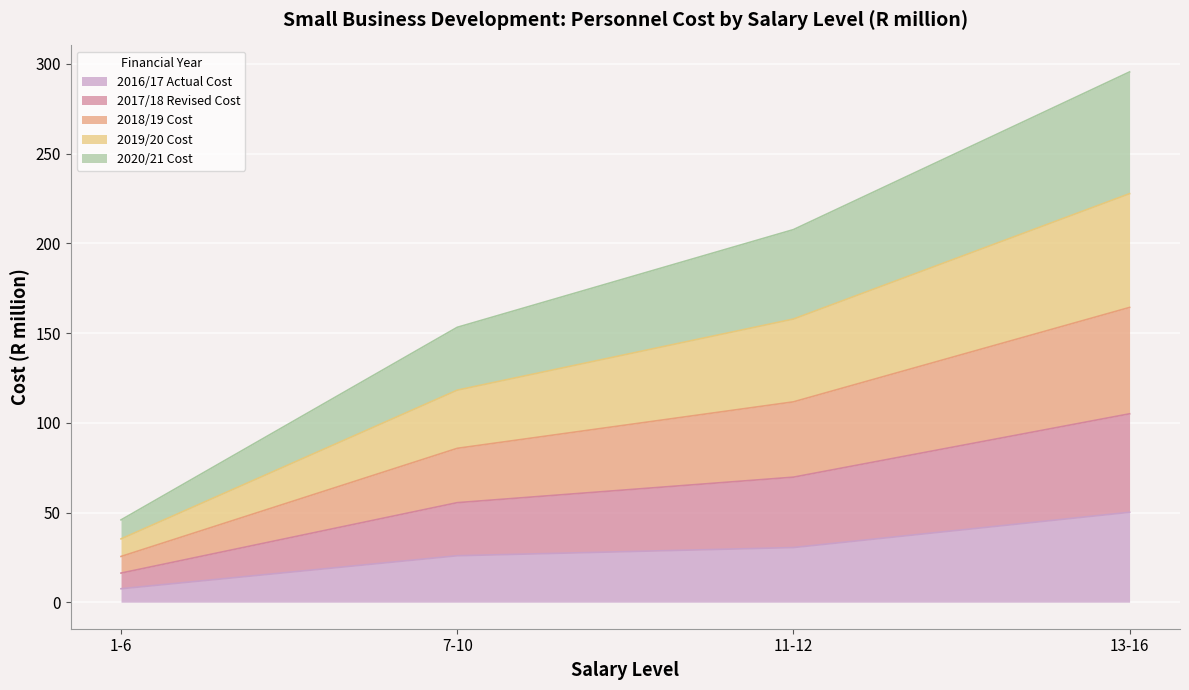

How many lines are shown in the chart?

5